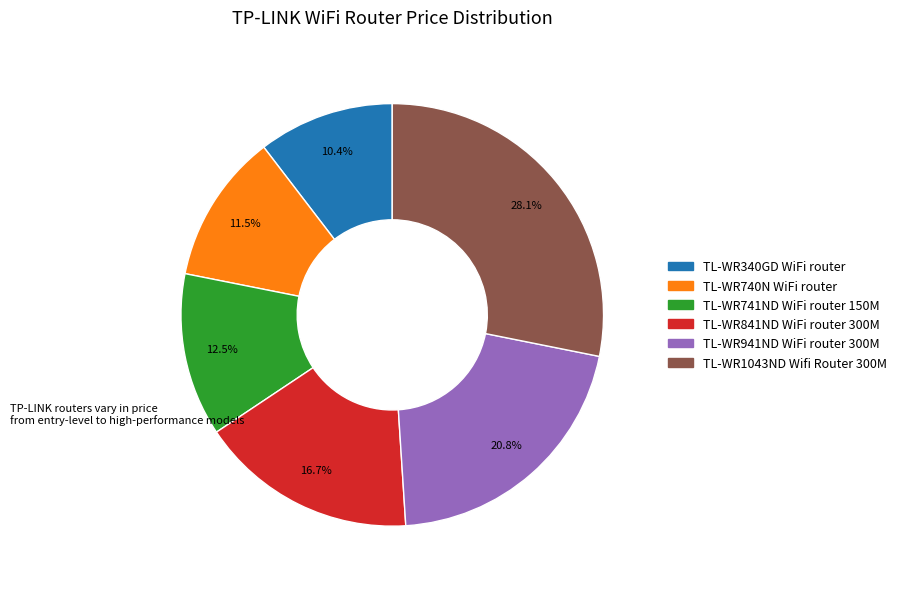

Does any single category account for the majority?

No